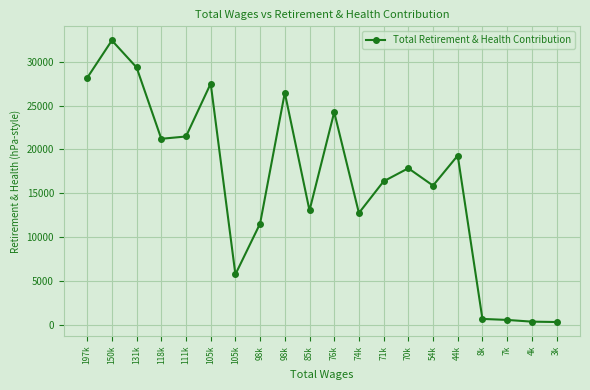

Does the chart have visible grid lines?

Yes